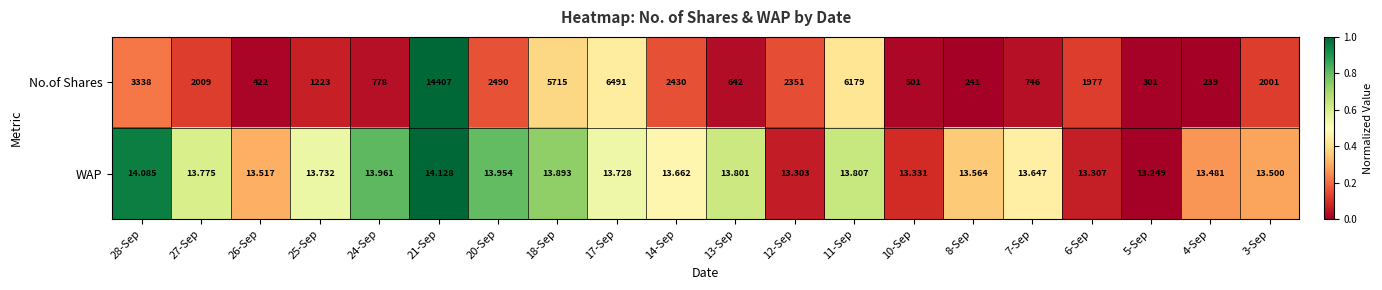

Which series has the largest range (max minus min)?

No.of Shares